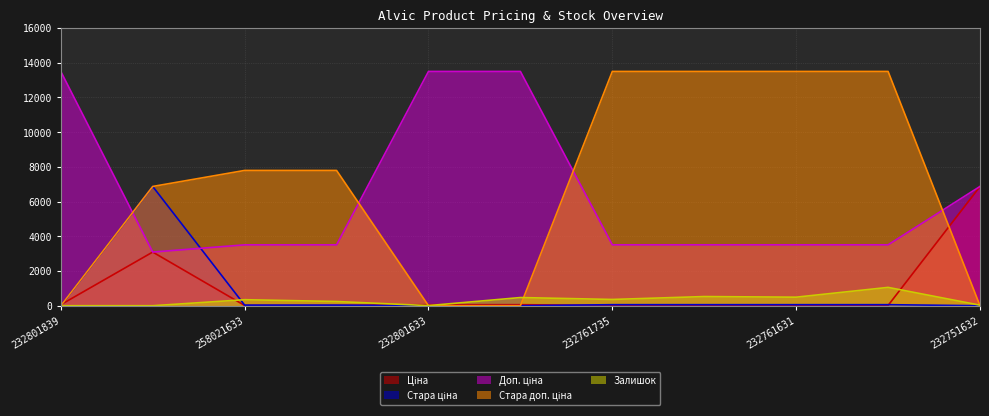

True or false: Залишок has a value of 7.0 at 232801633.

True